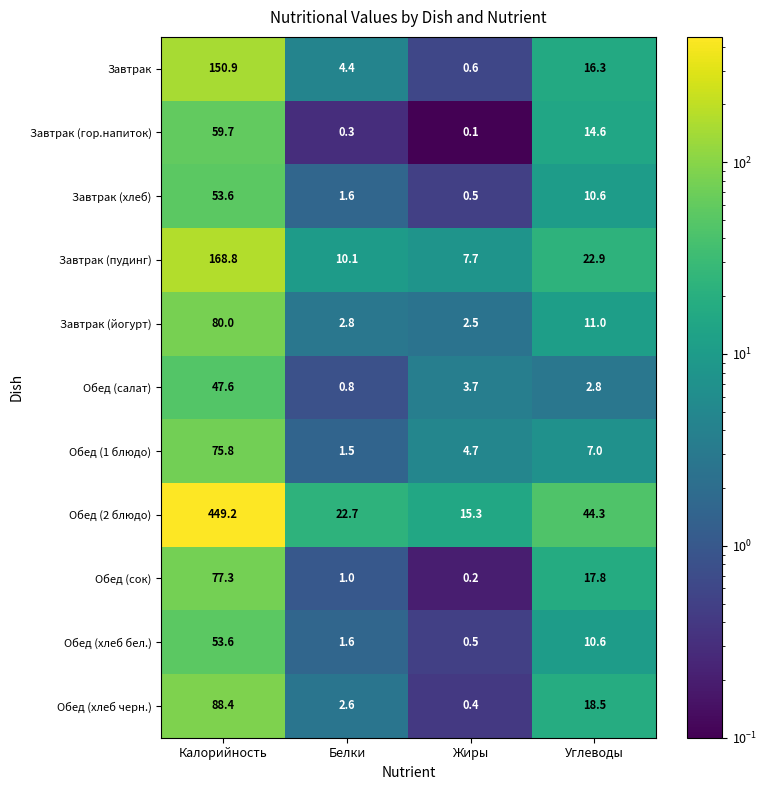

The value of Обед (2 блюдо) at Жиры is 15.3. True or false?

True